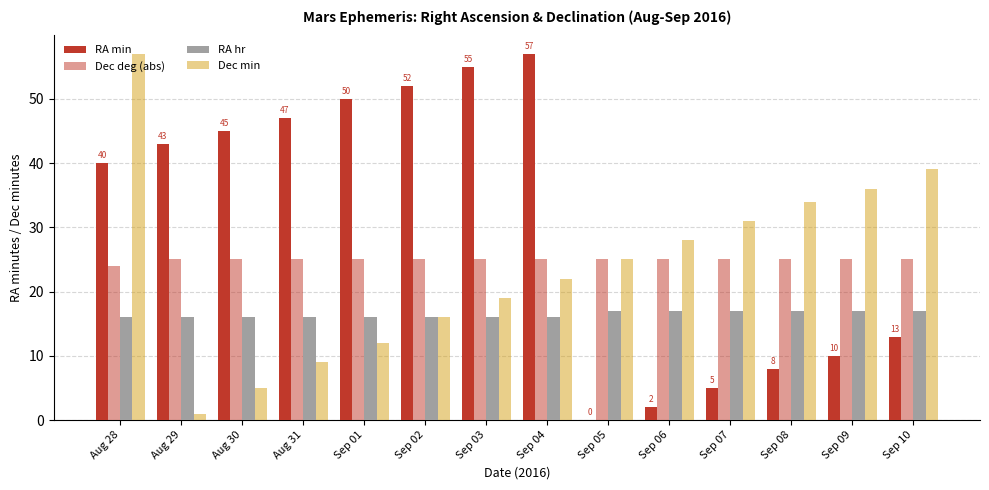

List the labels in order of Dec deg (abs) value, smallest first.

Aug 28, Aug 29, Aug 30, Aug 31, Sep 01, Sep 02, Sep 03, Sep 04, Sep 05, Sep 06, Sep 07, Sep 08, Sep 09, Sep 10